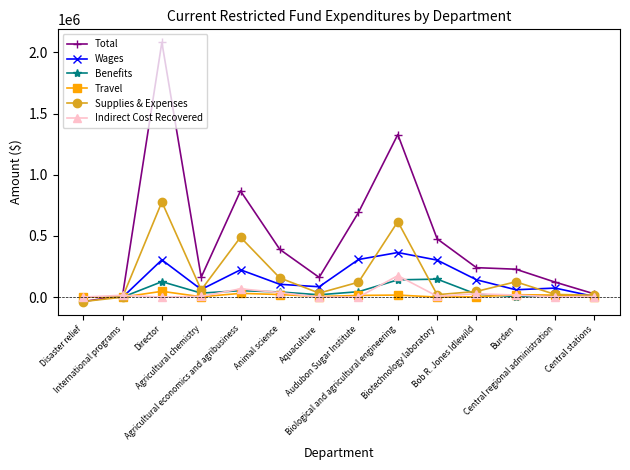

What is the label of the 7th point from the left?

Aquaculture